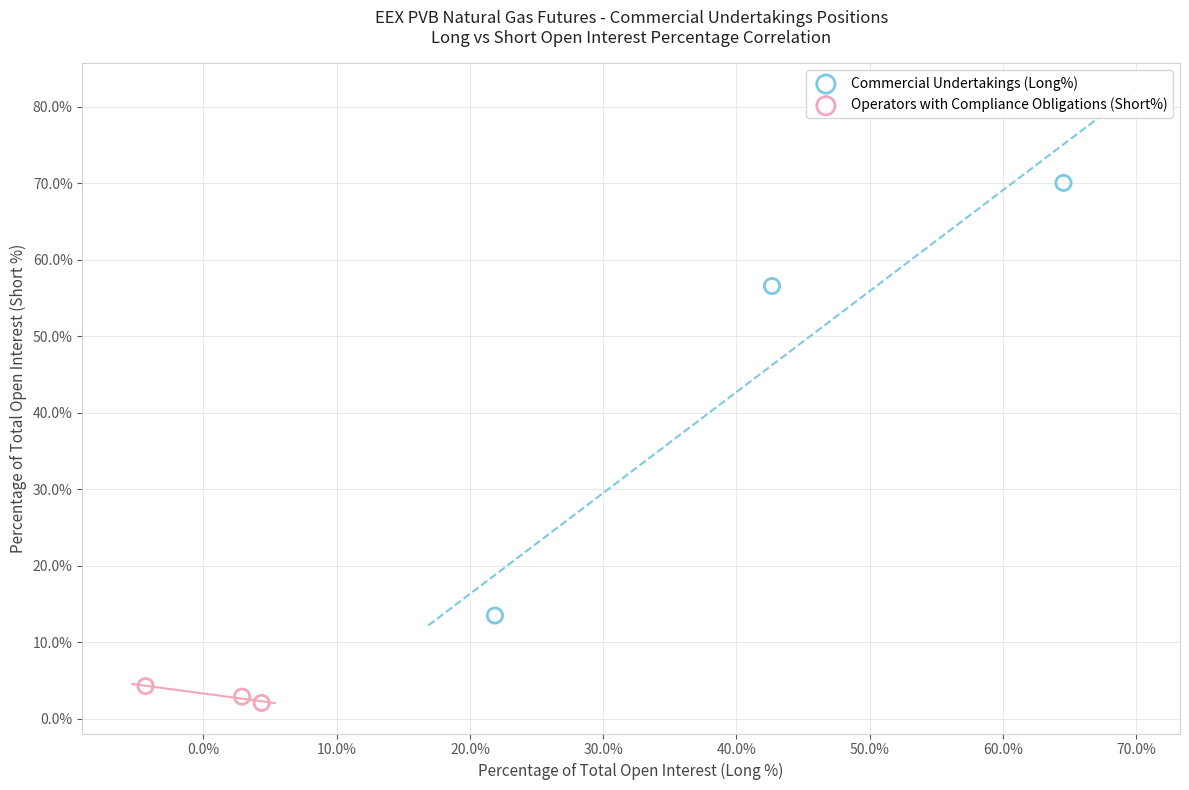

Which series reaches the maximum Y coordinate?

Commercial Undertakings (Long%)